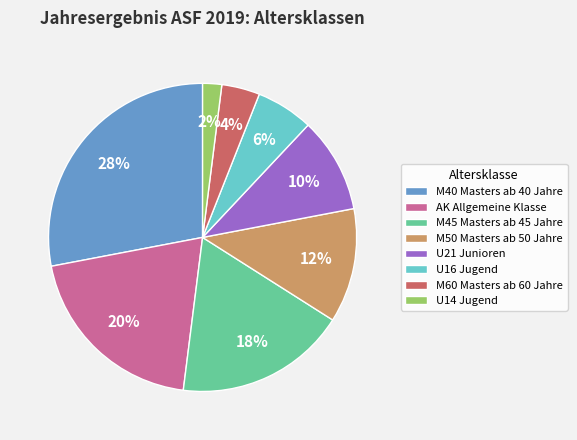

To the nearest percent, what is the combined percentage of M45 Masters ab 45 Jahre and M40 Masters ab 40 Jahre?

46%